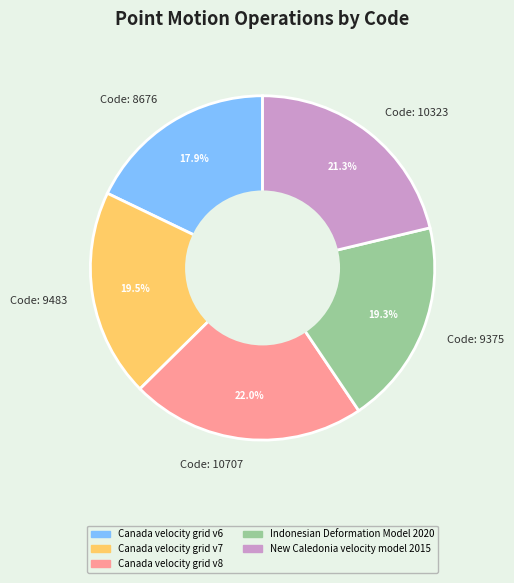

What is the ratio of the value at Code: 10707 to the value at Code: 10323?

1.0